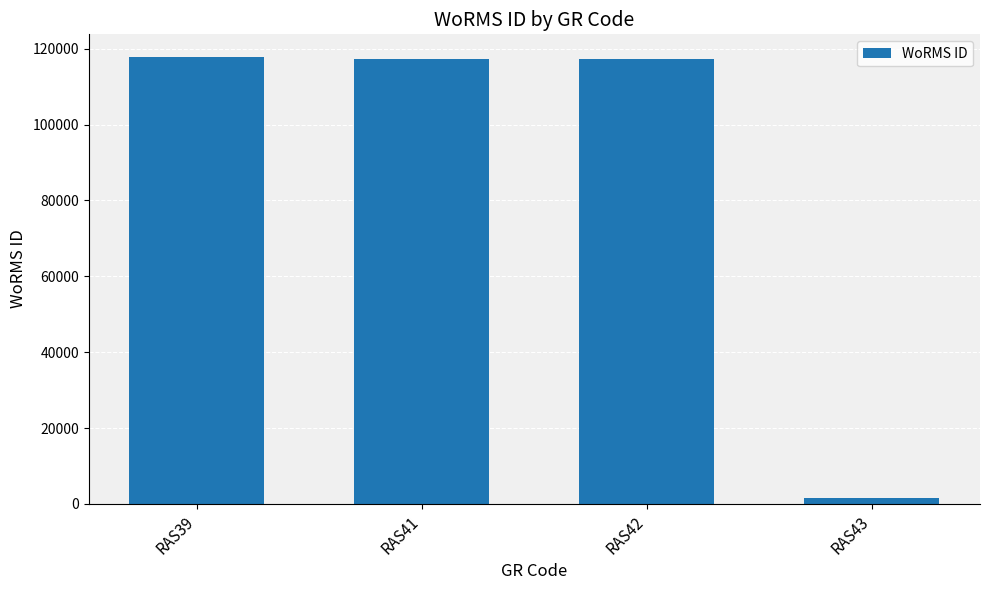

What is the difference between the maximum and minimum values?

116275